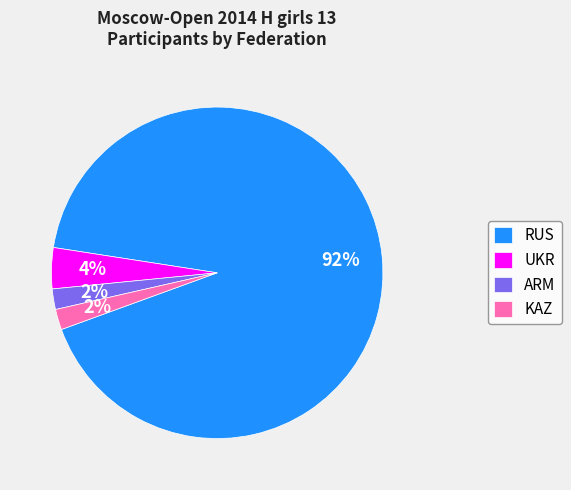

What is the ratio of the value at ARM to the value at KAZ?

1.0